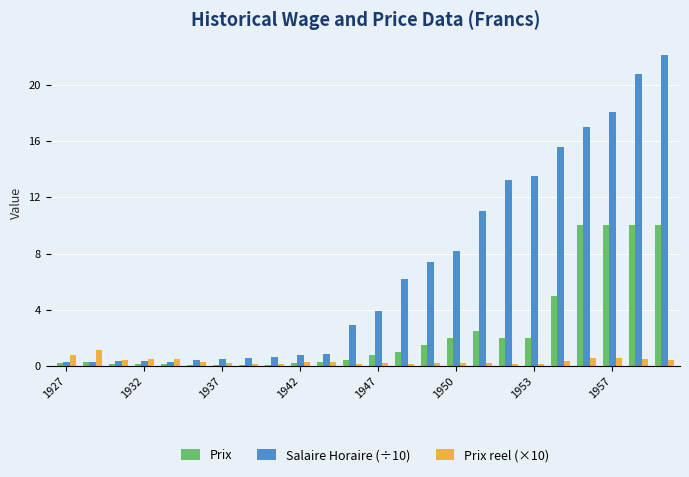

List the series in order of their peak value, highest first.

Salaire Horaire (÷10), Prix, Prix reel (×10)